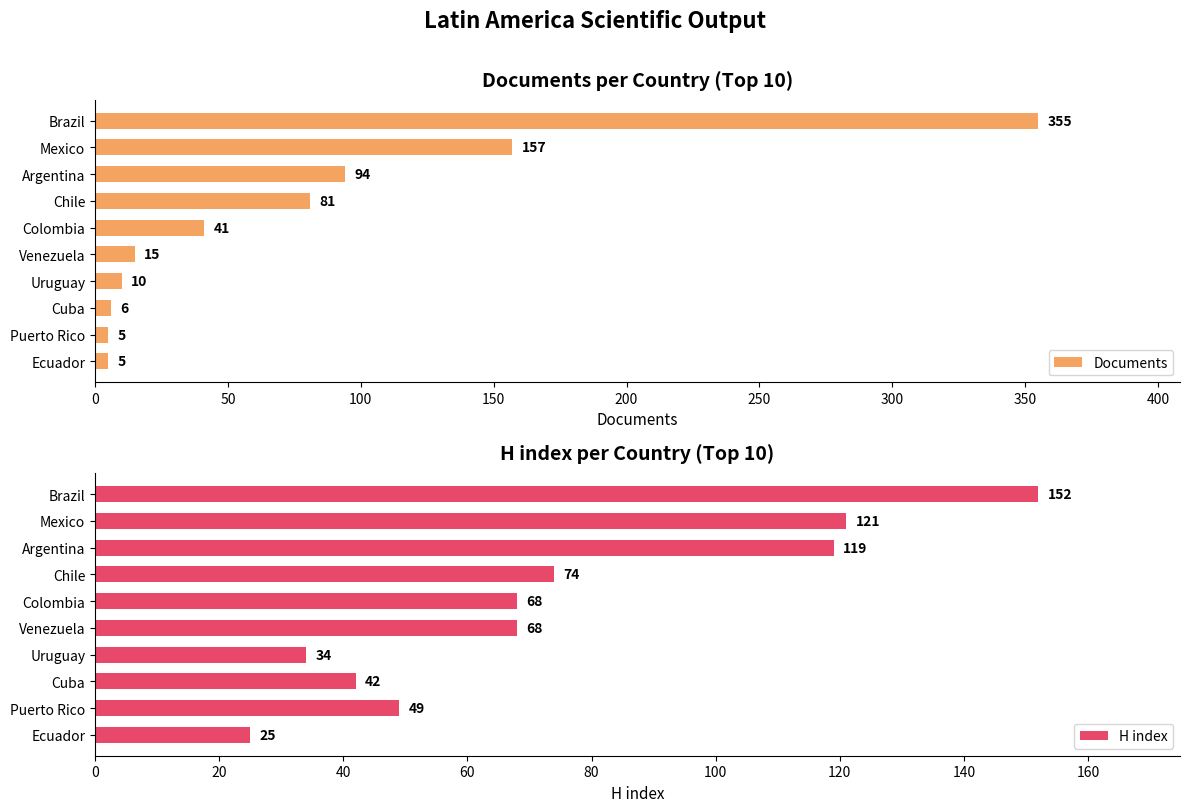

What is the difference between the H index values at Argentina and Puerto Rico?

70